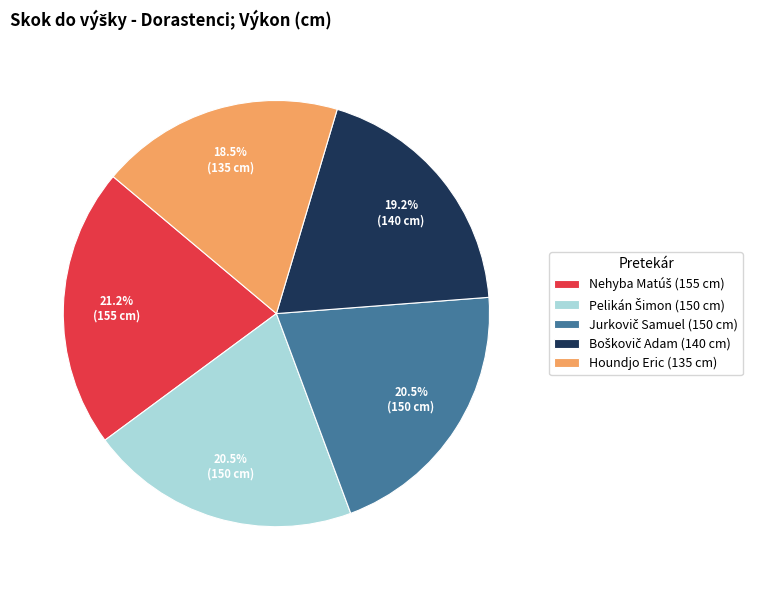

Is there any slice that represents more than half of the pie?

No